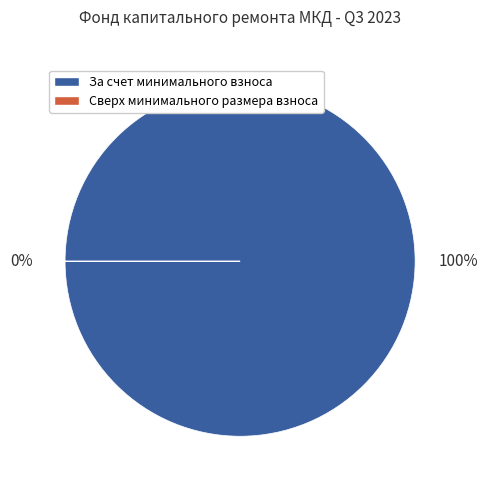

Count the number of slices in the pie.

2